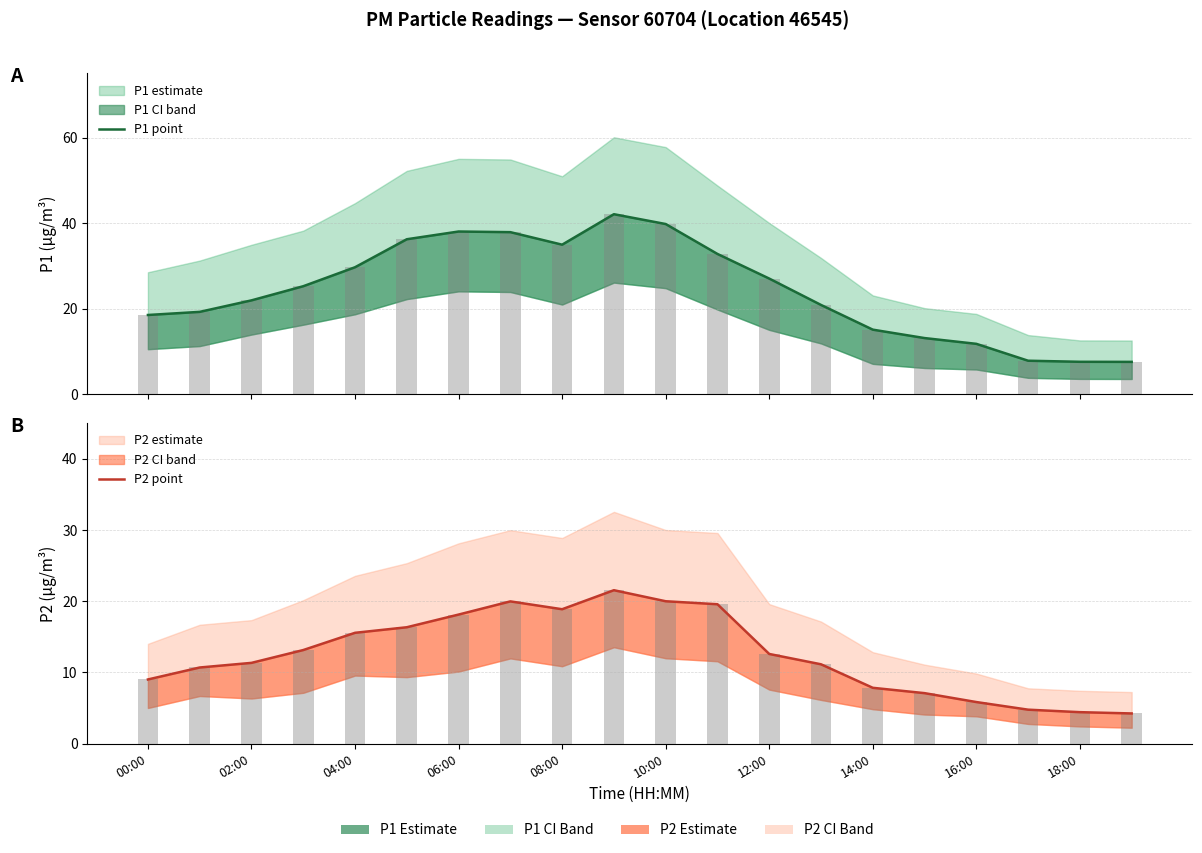

What is the value of the P2 point bar at the 6th from the left?

16.4